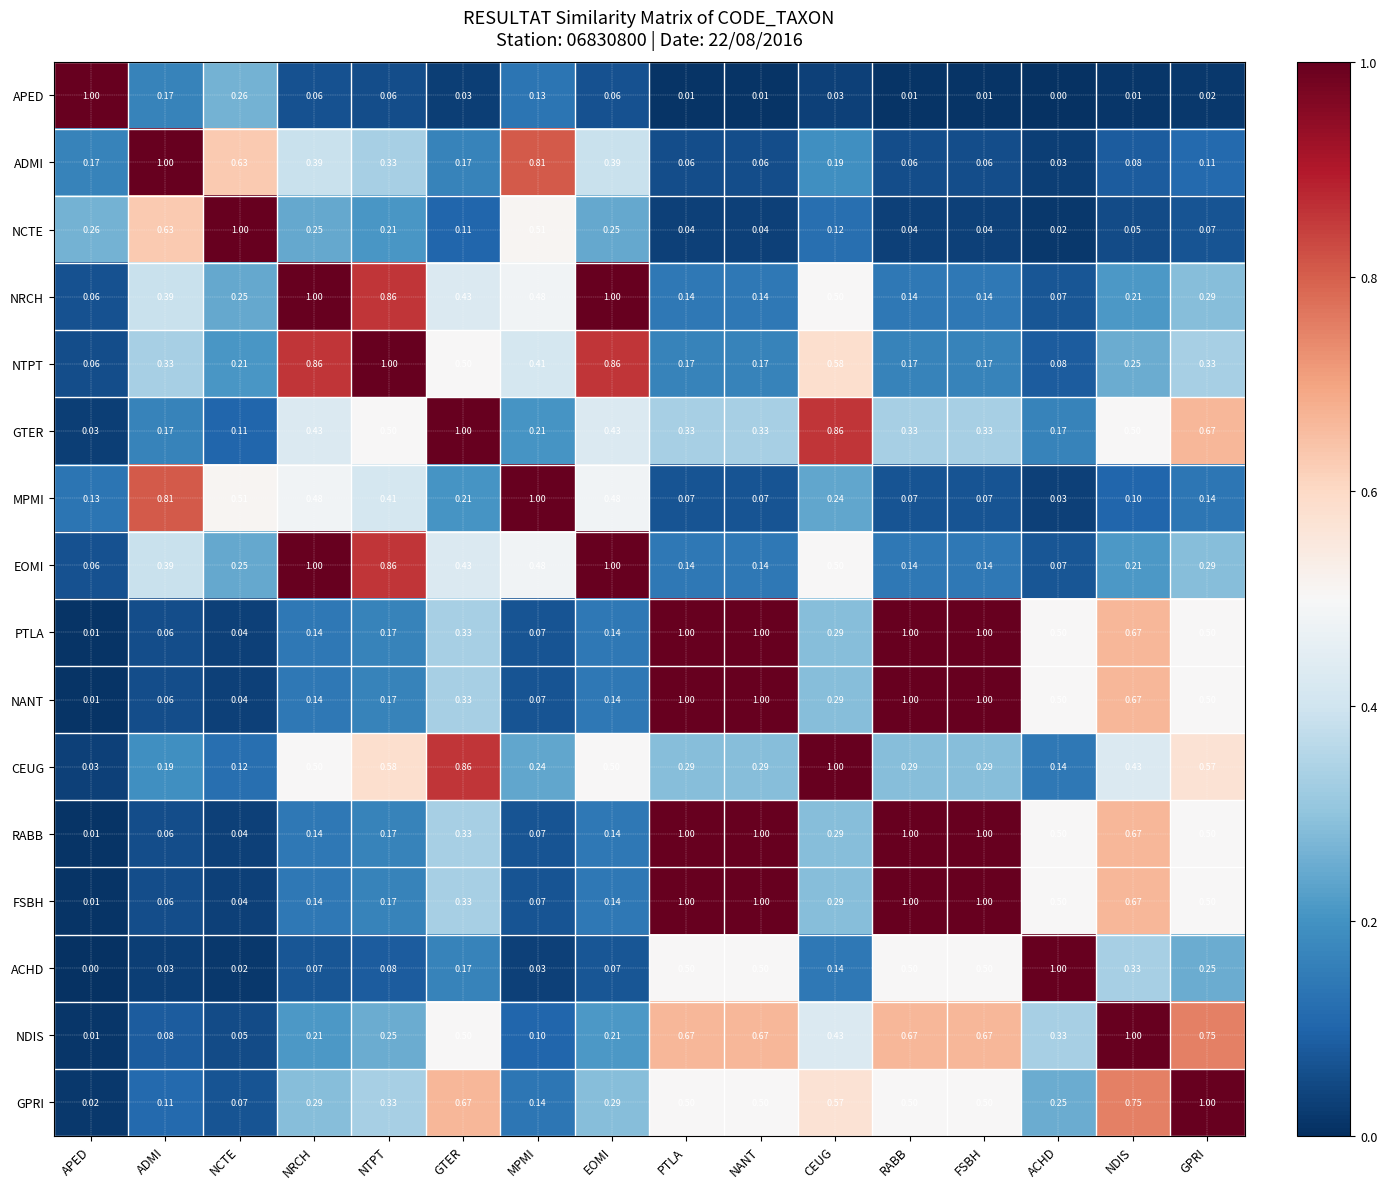

At how many categories does at least one series exceed 0?

16